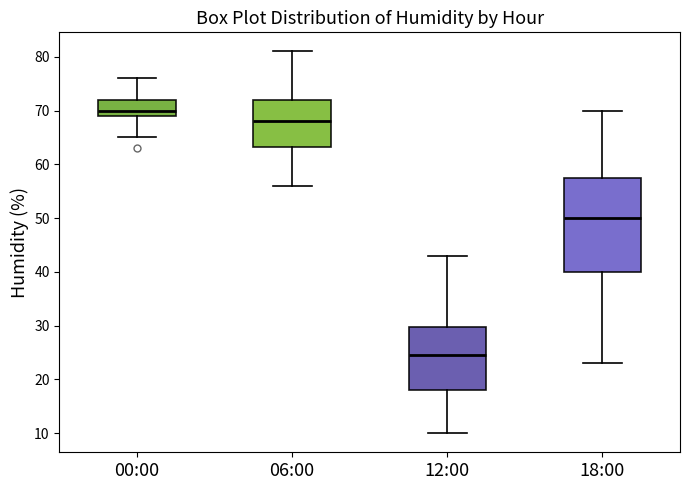

Where is the lower edge of the box for 06:00 on the y-axis? The values are not printed on the chart, so give them approximately, as read against the axis.

63